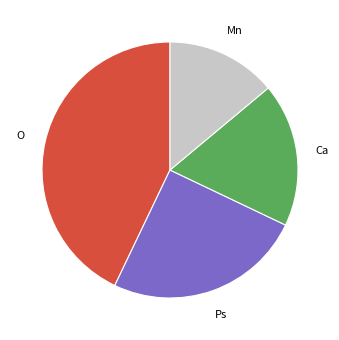

Is there any slice that represents more than half of the pie?

No